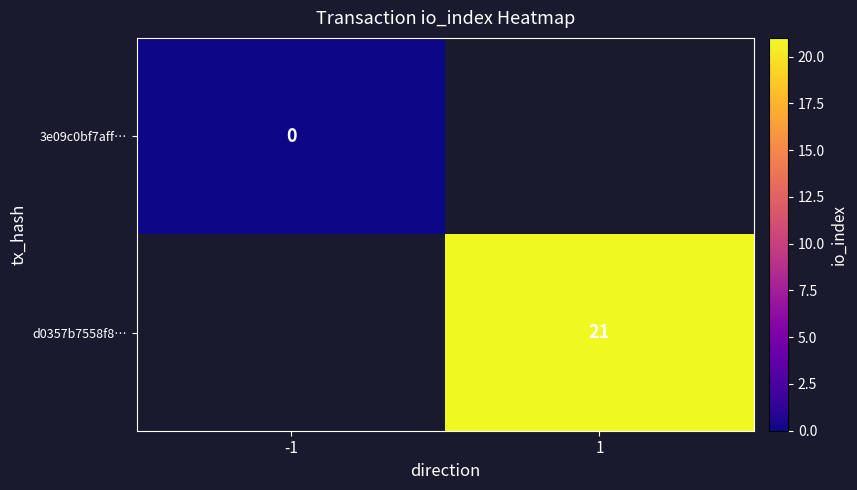

How many series are shown in this chart?

2